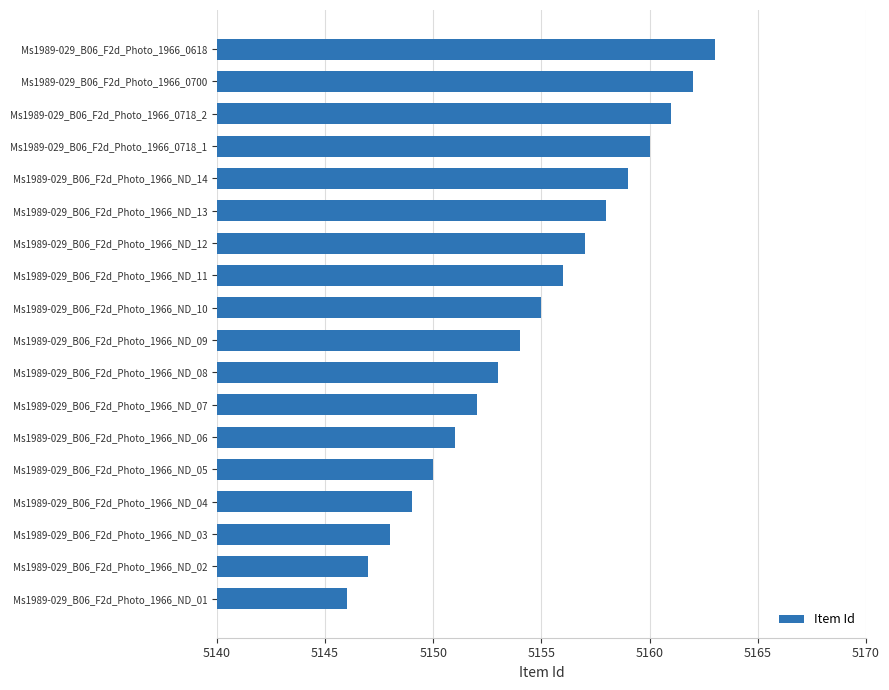

How many bars are there in total?

18